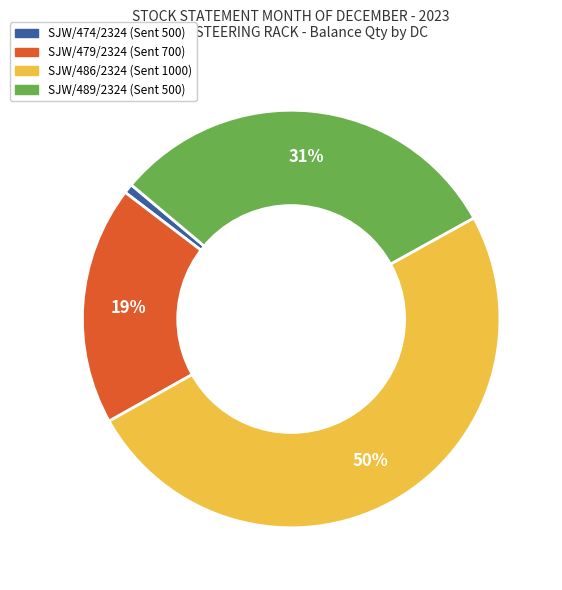

How many slices are in this pie chart?

4